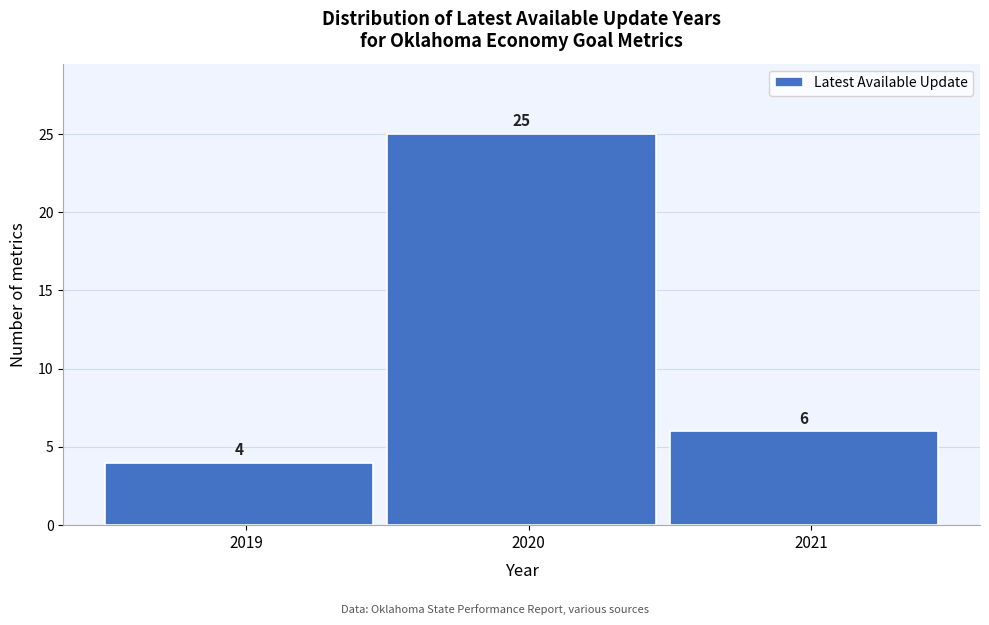

Reading left to right, list every bar in this chart as the range it spans on the x-axis followed by its height.

2018.5 to 2019.5: 4
2019.5 to 2020.5: 25
2020.5 to 2021.5: 6